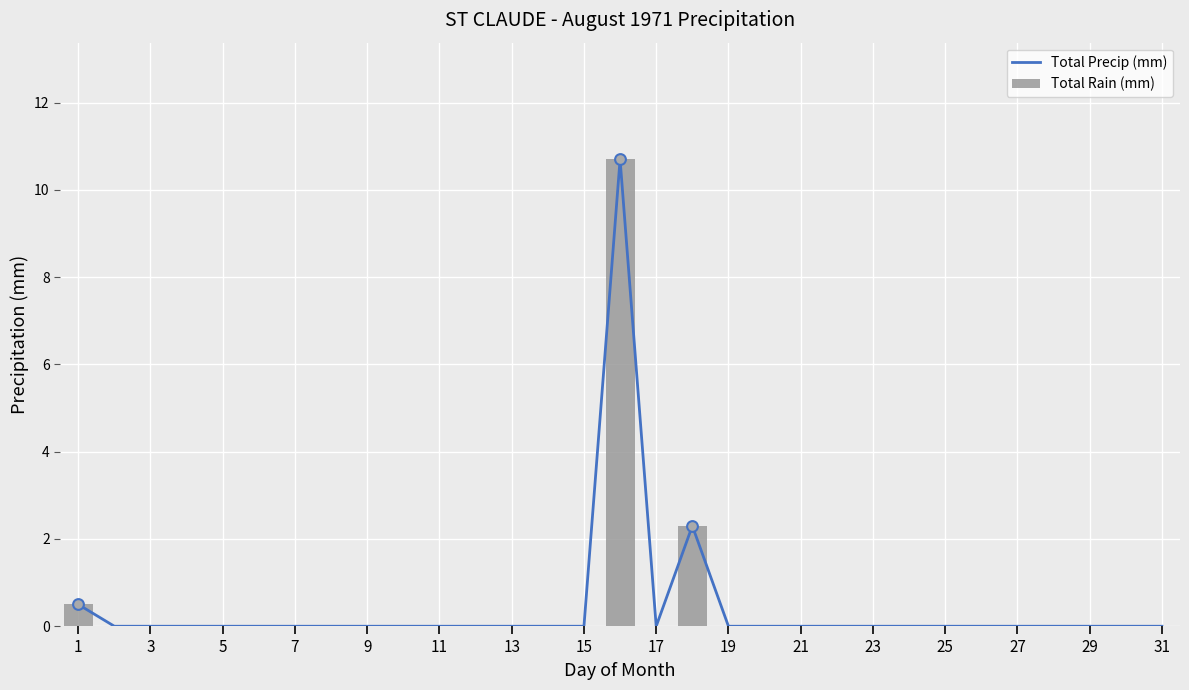

True or false: Total Rain (mm) has a value of 7.4 at 27.

False